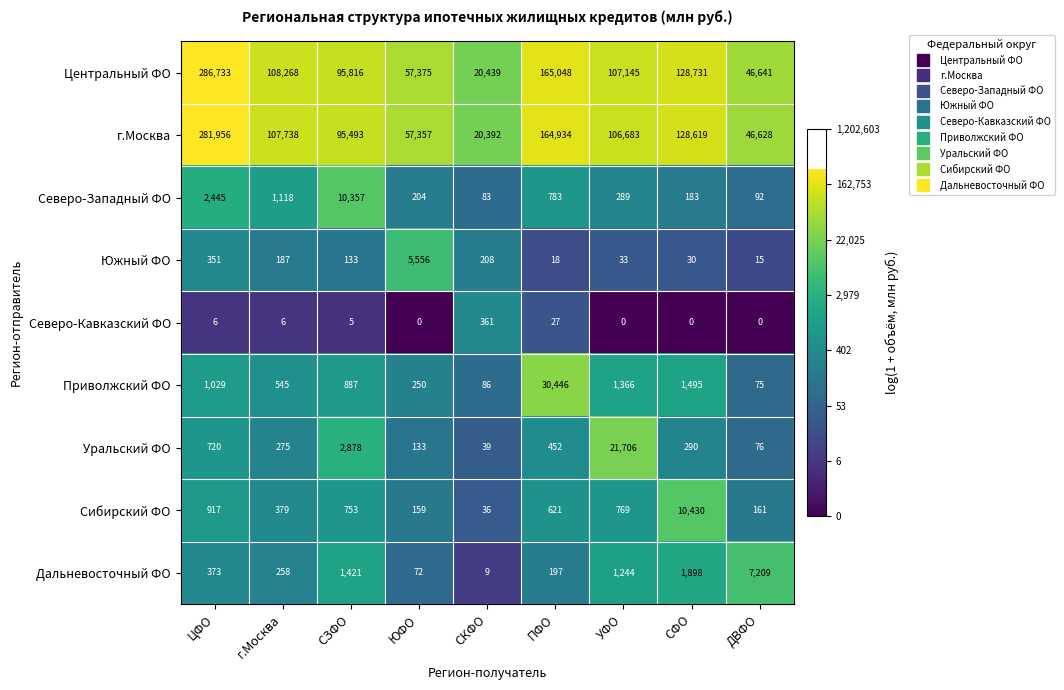

At which label is Центральный ФО closest to 153586?

ПФО